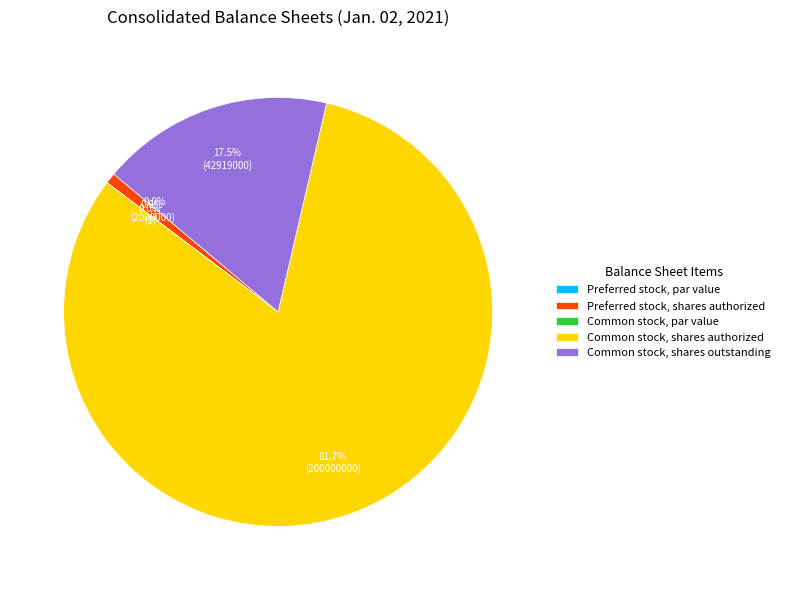

How many slices are in this pie chart?

5